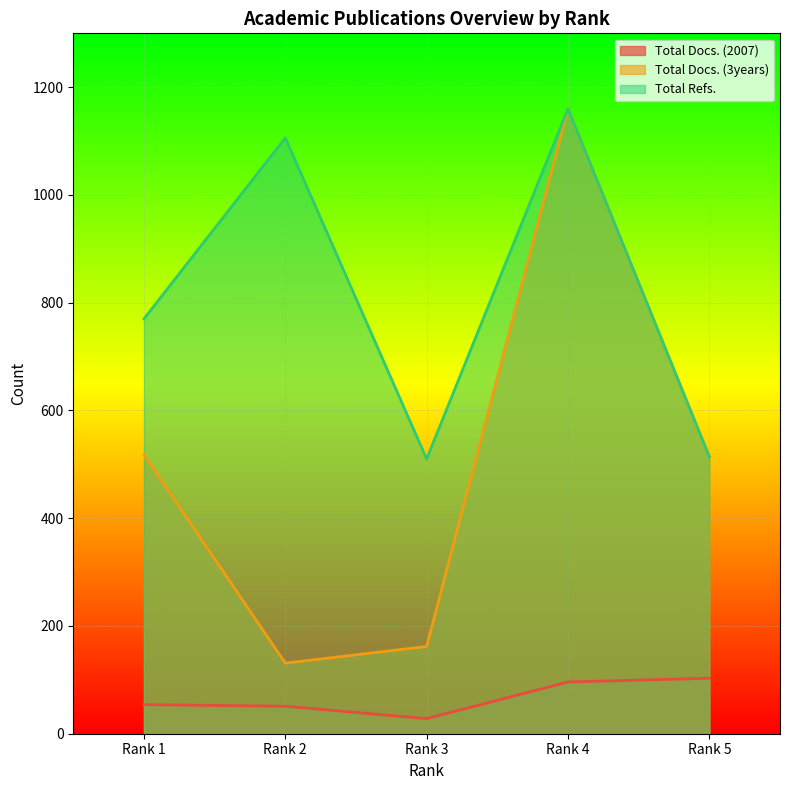

The value of Total Docs. (2007) at Rank 1 is 27. True or false?

False